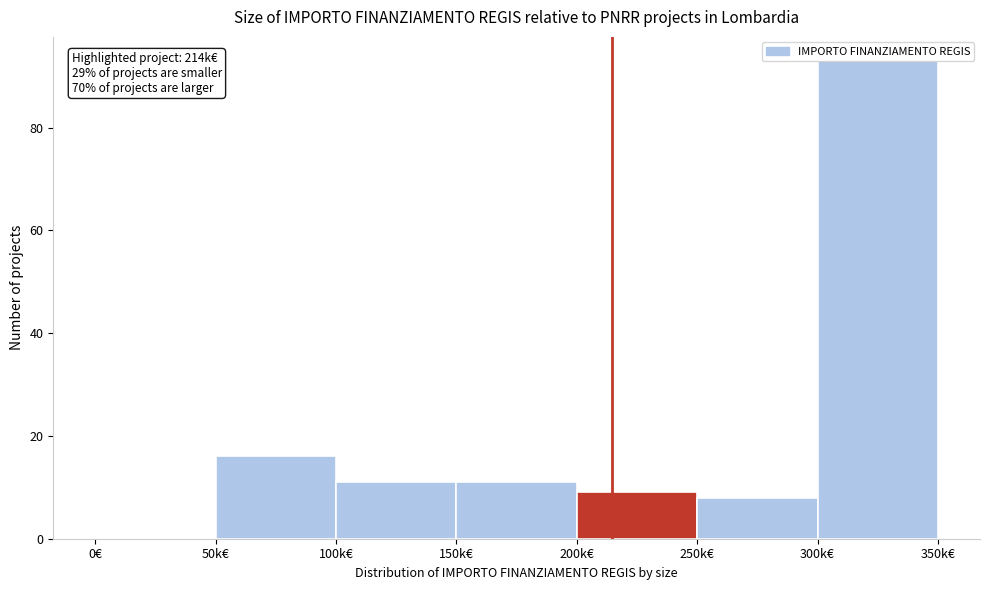

The chart shows a value of 12 at 250k€. True or false?

False